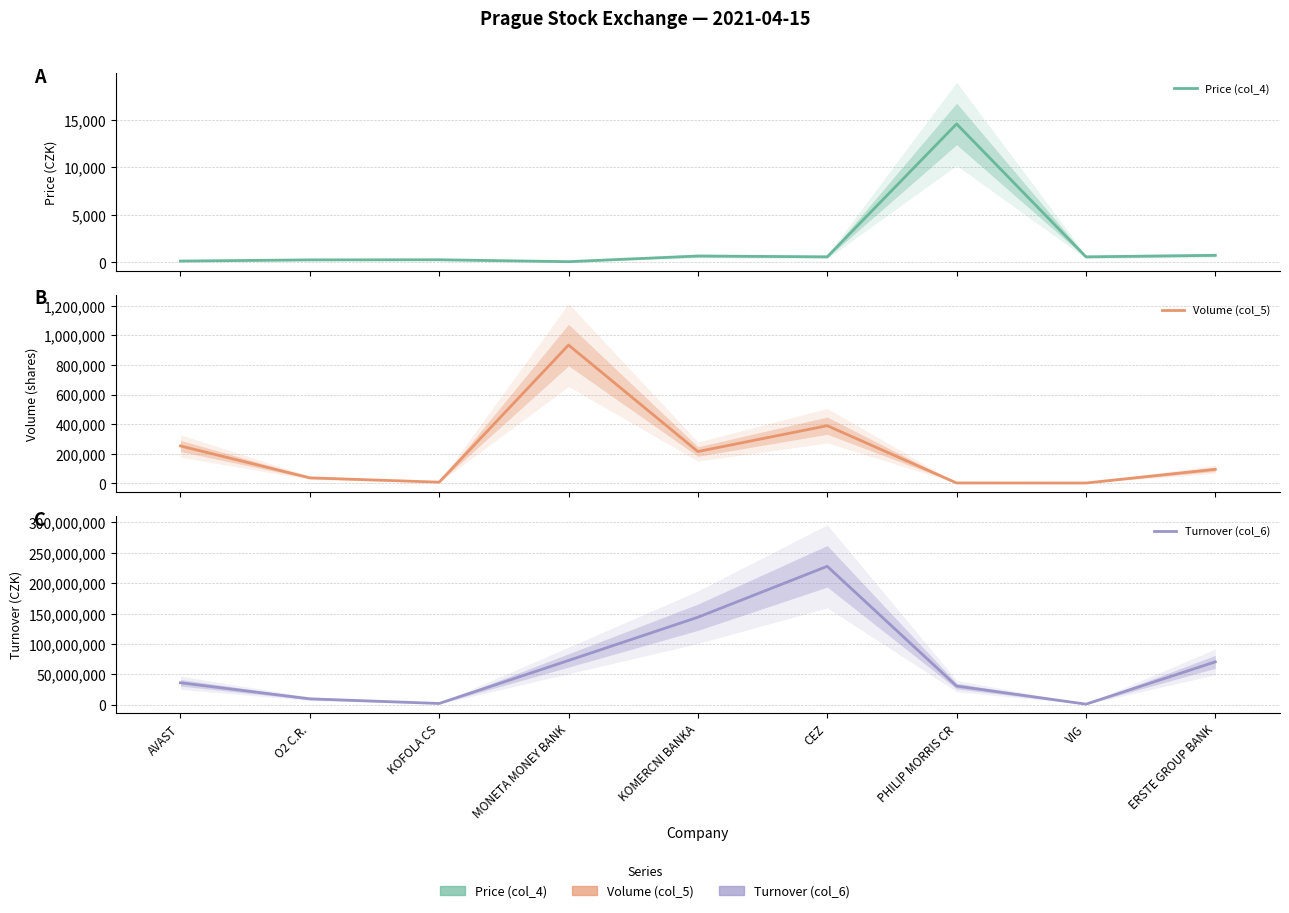

What is the label of the 2nd point from the left?

O2 C.R.